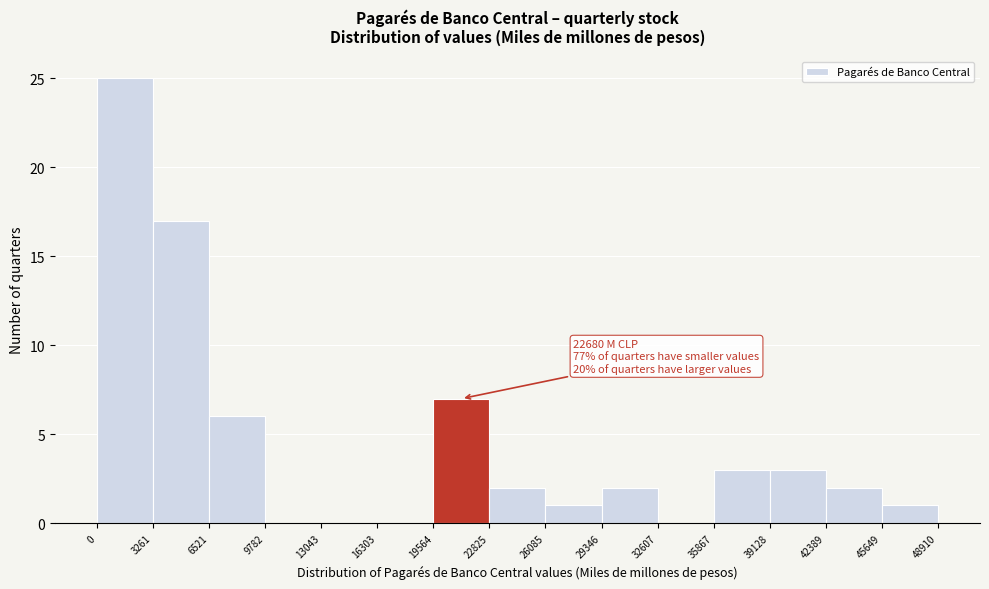

Which range on the x-axis has the tallest bar?

0 to 3261